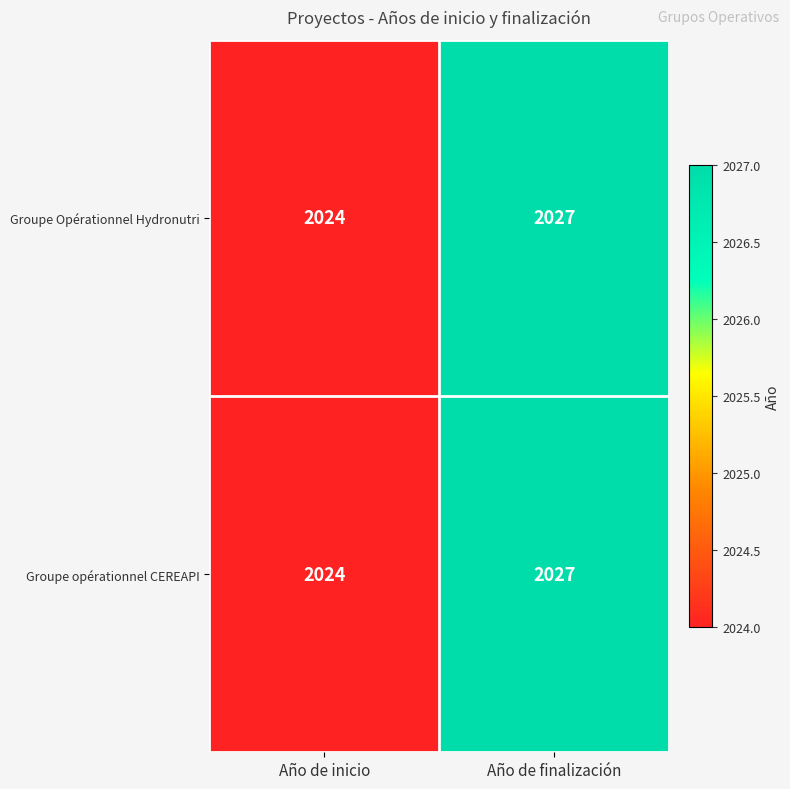

How many series are shown in this chart?

2